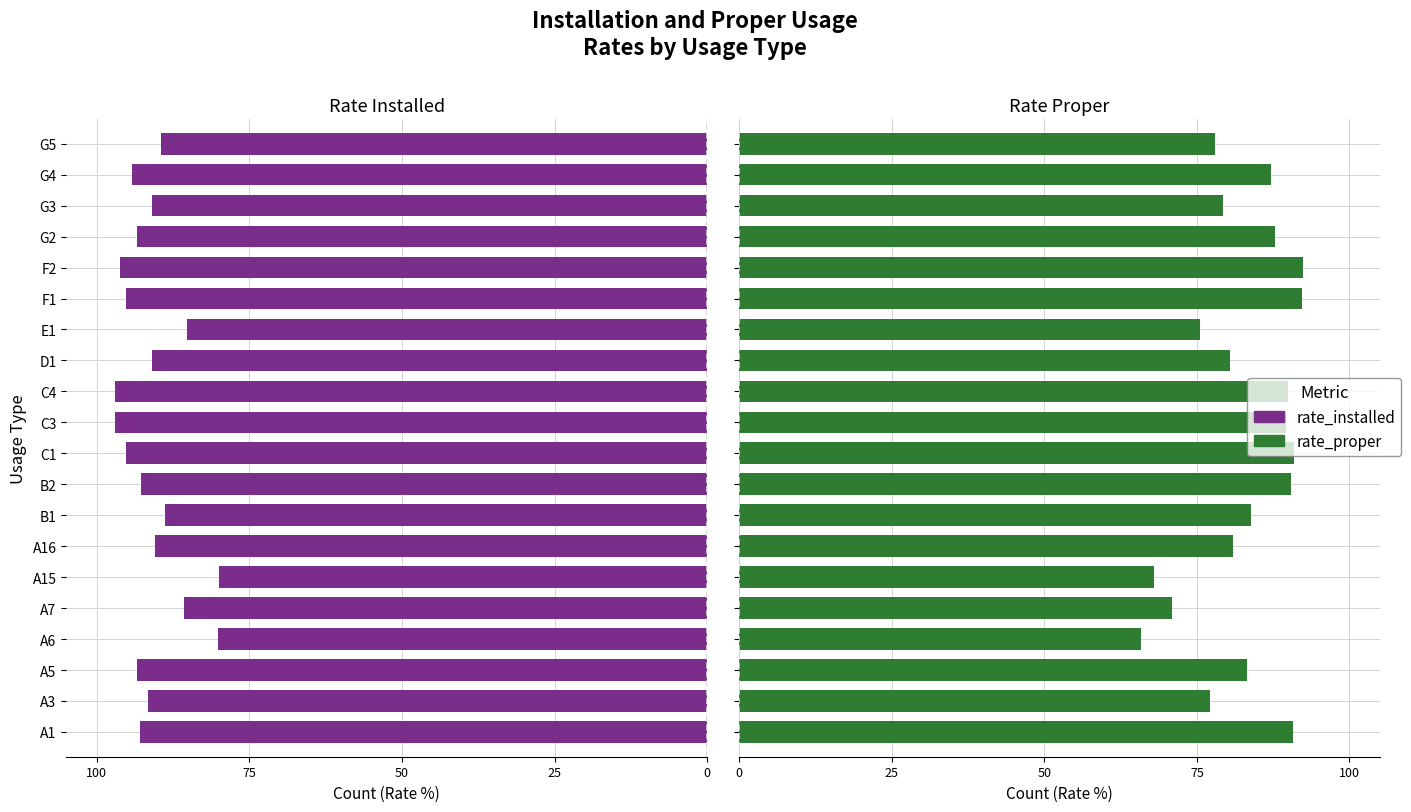

How many categories are shown in the chart?

20